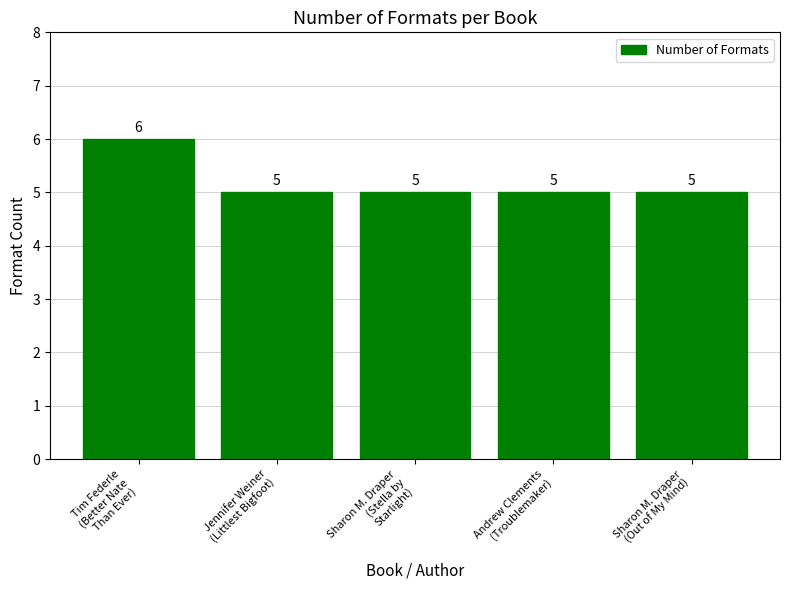

The chart shows a value of 5 at Jennifer Weiner
(Littlest Bigfoot). True or false?

True